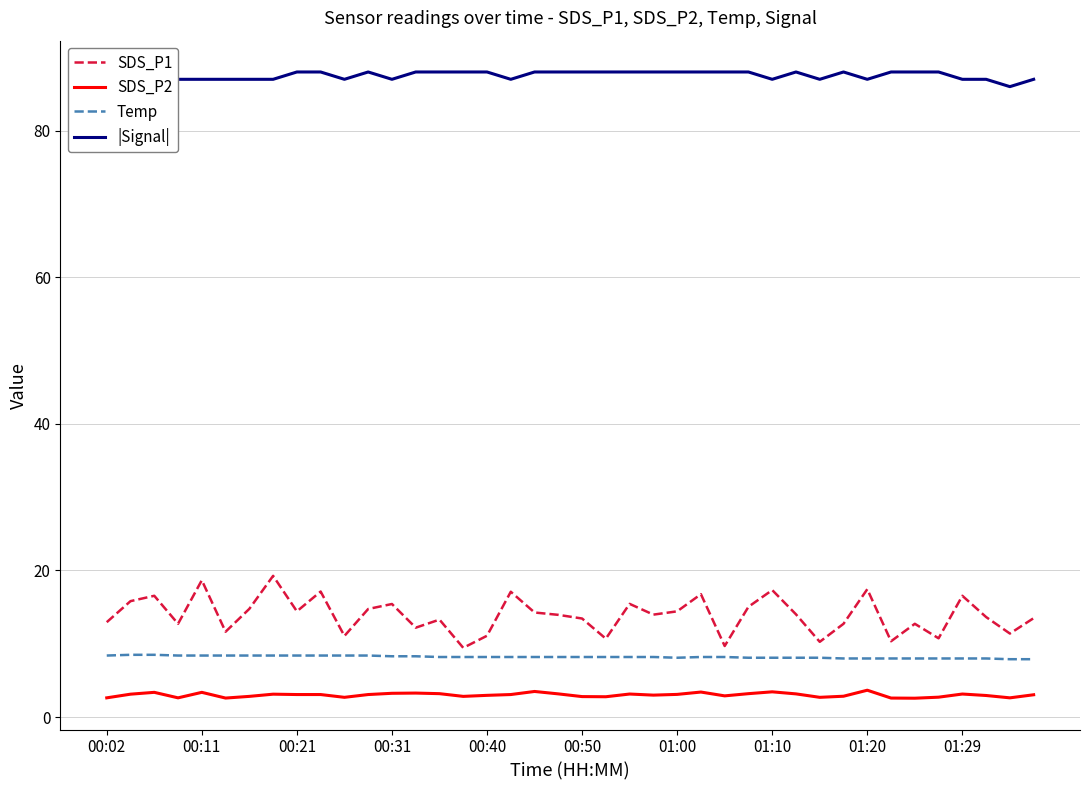

True or false: Temp has a value of 4.7 at 17.

False